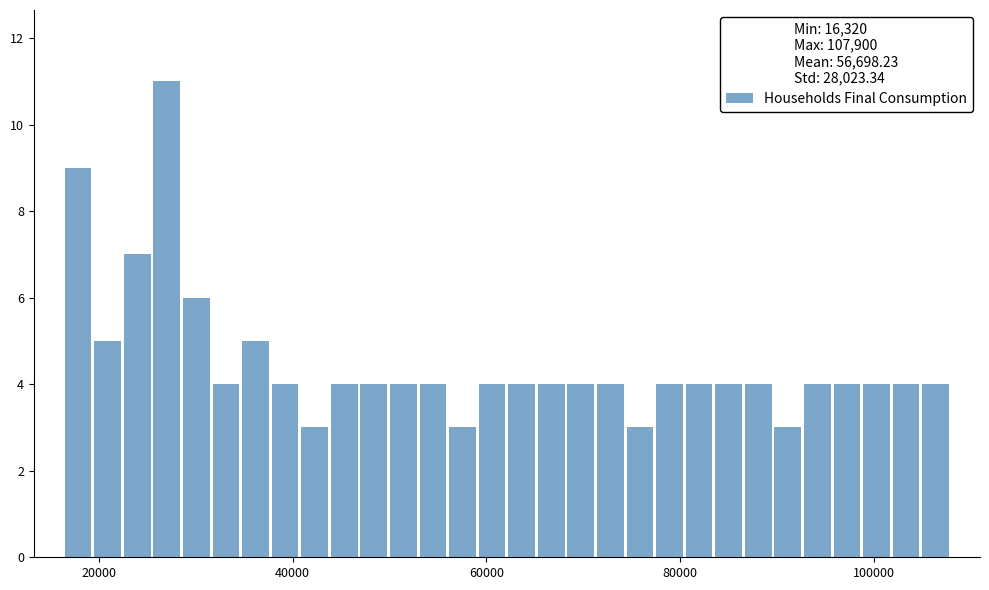

Read against the x-axis, roughly where is the centre of the tallest bar?

28000